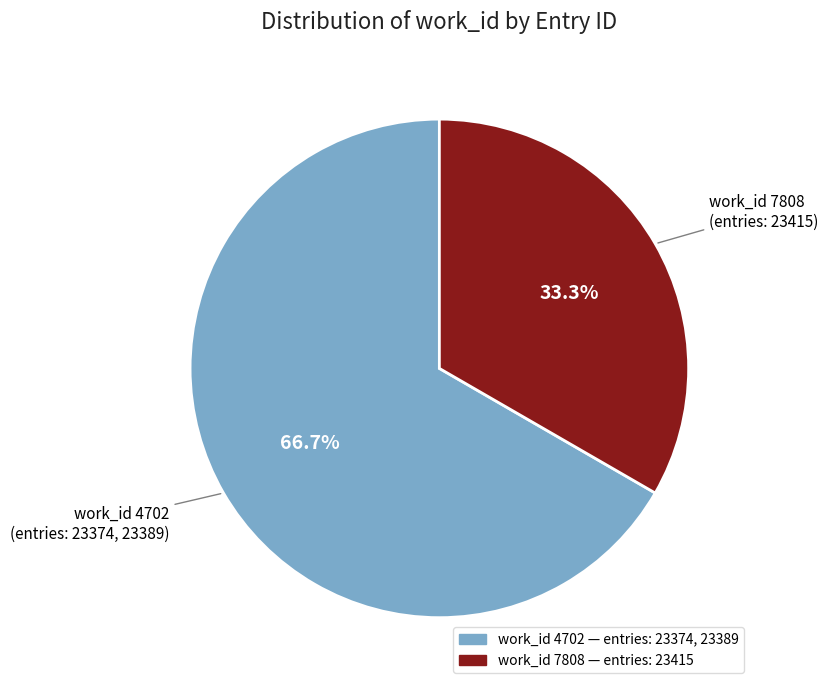

Is there a majority slice in this chart?

Yes